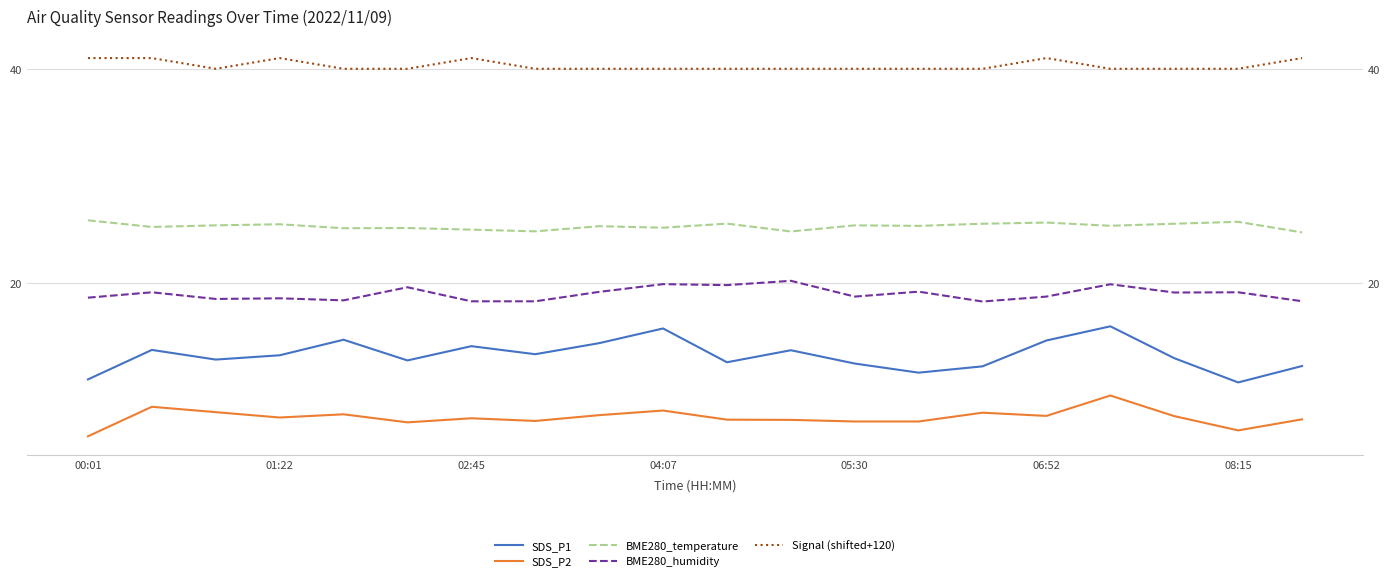

True or false: BME280_humidity and SDS_P2 cross at least once.

False